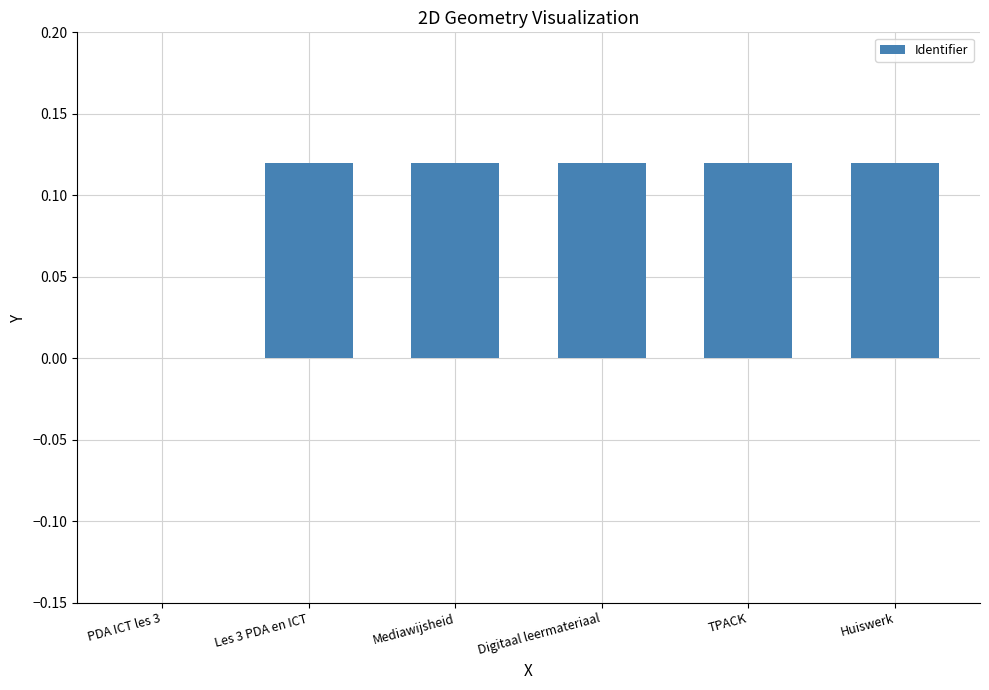

What is the change in value from PDA ICT les 3 to Les 3 PDA en ICT?

+0.1